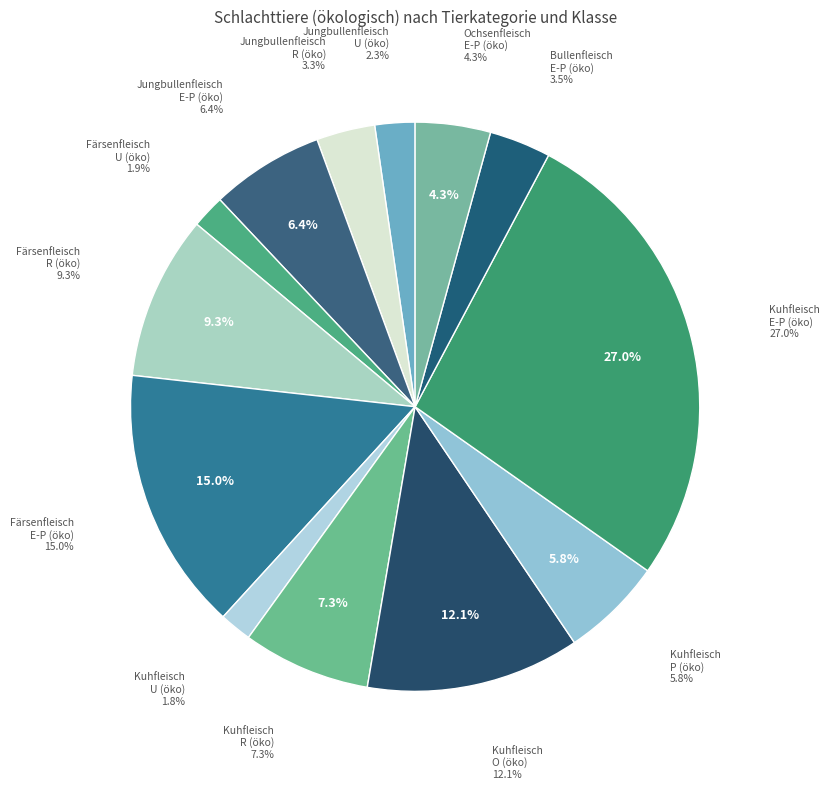

Rank the categories by value from highest to lowest.

Kuhfleisch E-P
(ökologisch), Färsenfleisch E-P
(ökologisch), Kuhfleisch O
(ökologisch), Färsenfleisch R
(ökologisch), Kuhfleisch R
(ökologisch), Jungbullenfleisch E-P
(ökologisch), Kuhfleisch P
(ökologisch), Ochsenfleisch E-P
(ökologisch), Bullenfleisch E-P
(ökologisch), Jungbullenfleisch R
(ökologisch), Jungbullenfleisch U
(ökologisch), Färsenfleisch U
(ökologisch), Kuhfleisch U
(ökologisch)